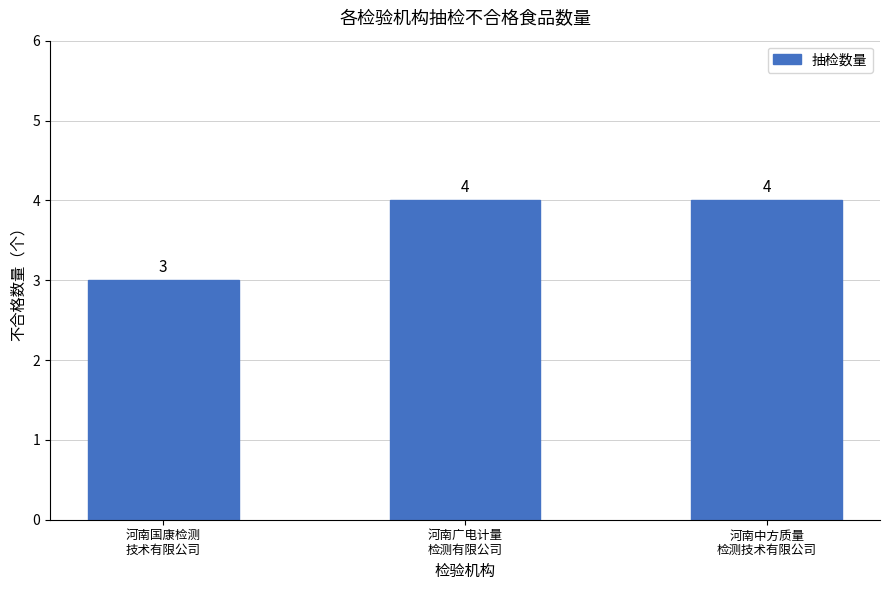

Which has a higher value, 河南国康检测
技术有限公司 or 河南广电计量
检测有限公司?

河南广电计量
检测有限公司